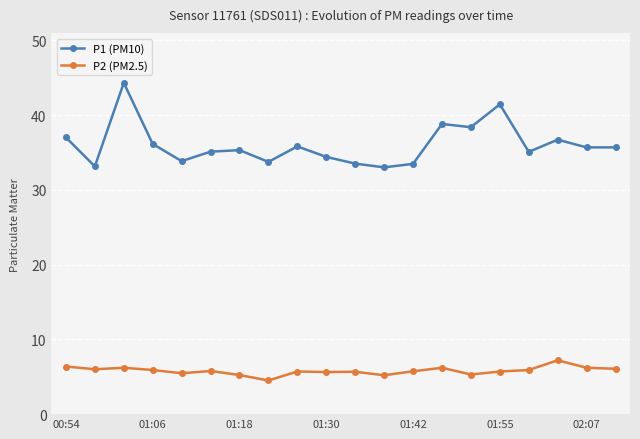

What is the difference between the maximum and minimum values in the P1 (PM10) series?

11.3